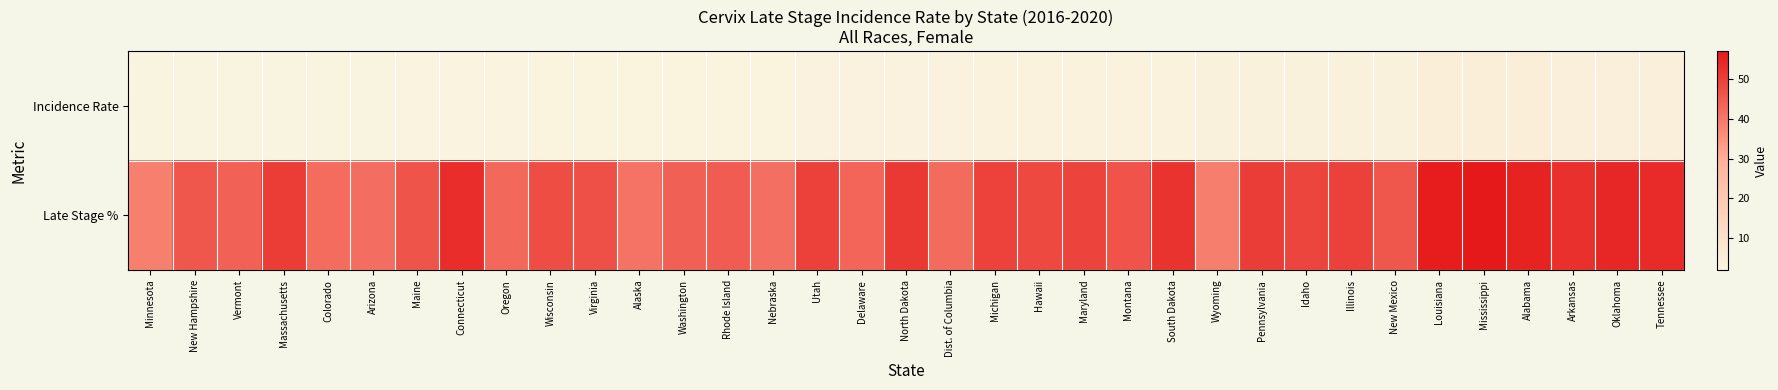

Rank the series at Pennsylvania from highest to lowest value.

Late Stage %, Incidence Rate